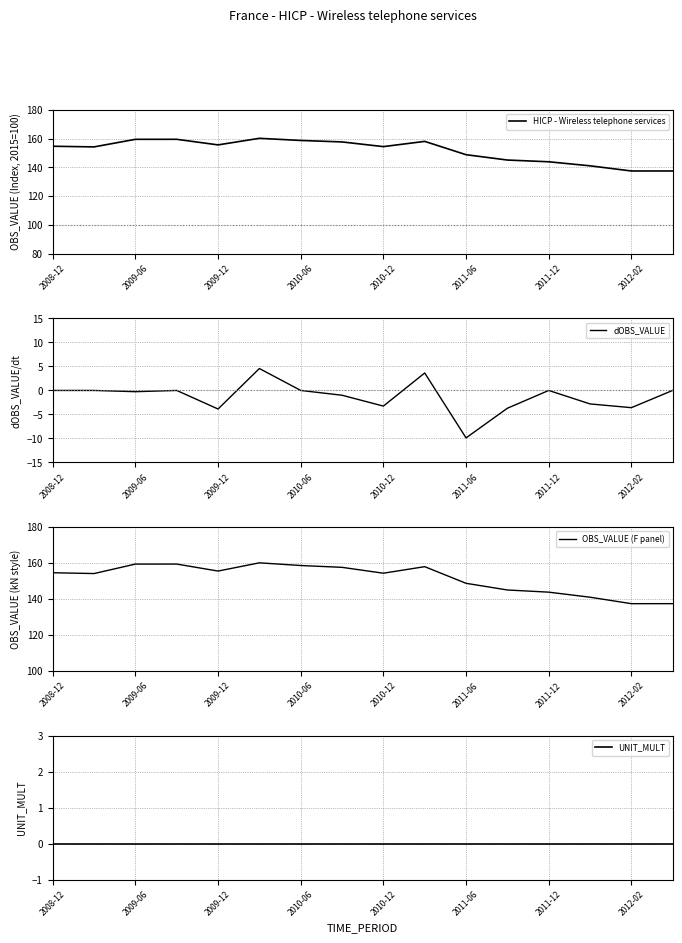

True or false: HICP - Wireless telephone services has a value of 212.5 at 2008-12.

False